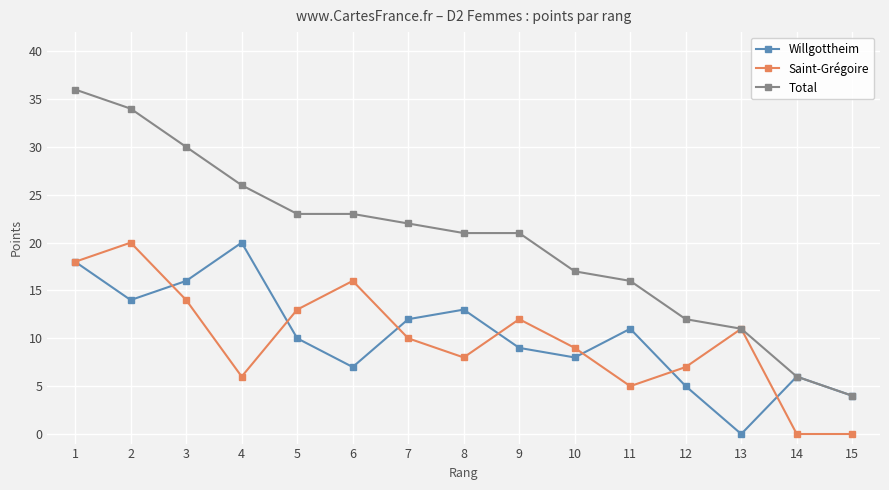

True or false: Willgottheim has a value of 0 at 13.

True